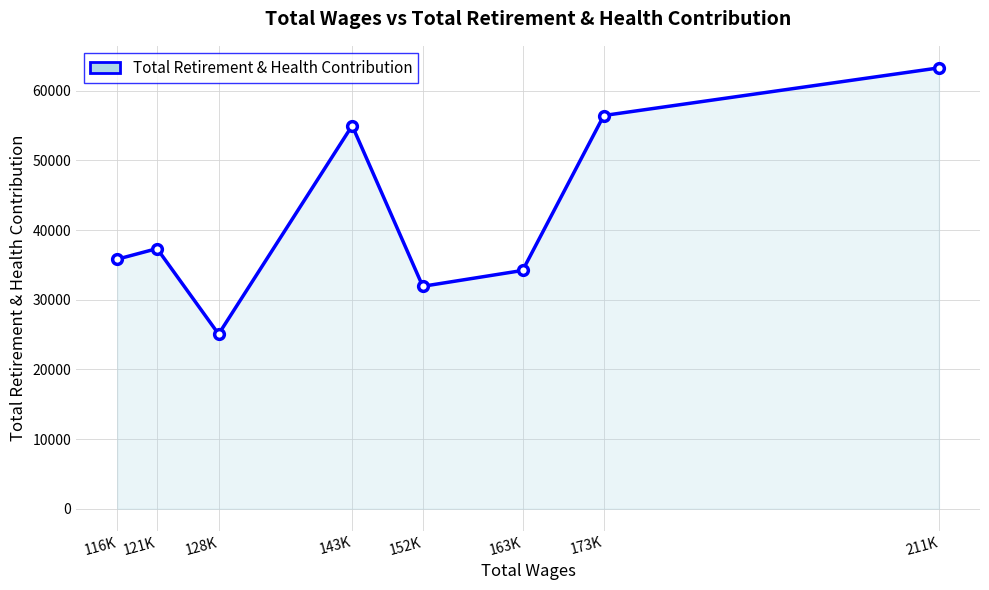

Between 211K and 152K, which is larger?

211K